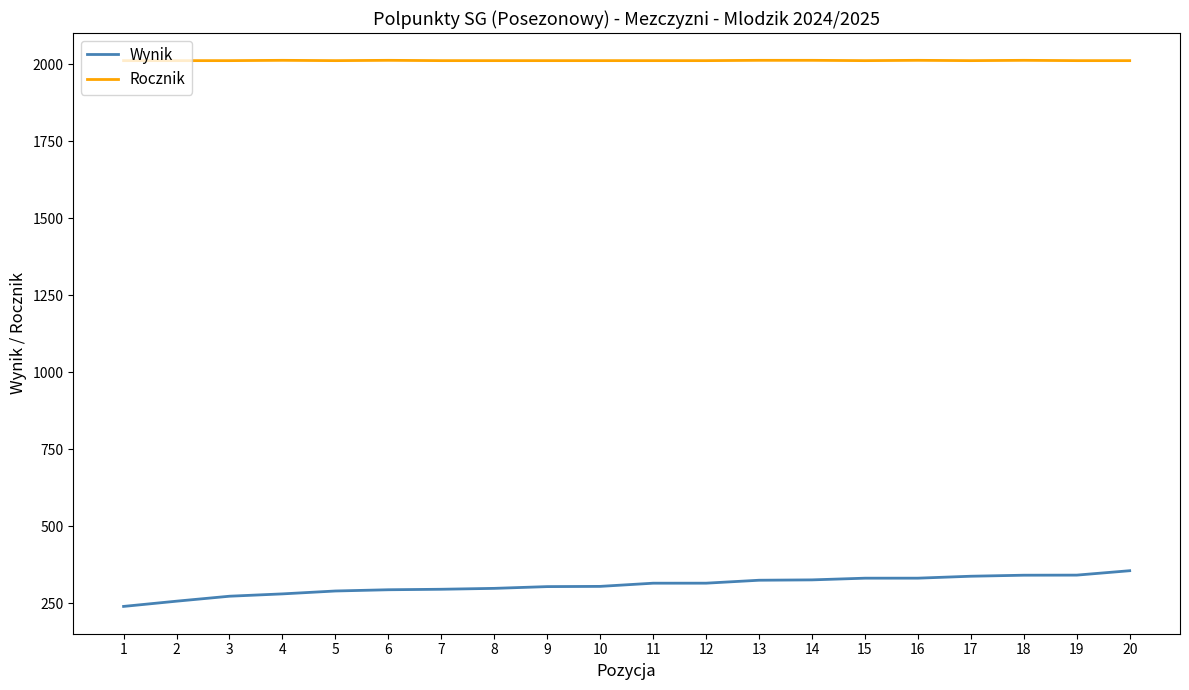

What is the minimum value shown in the chart?

239.3